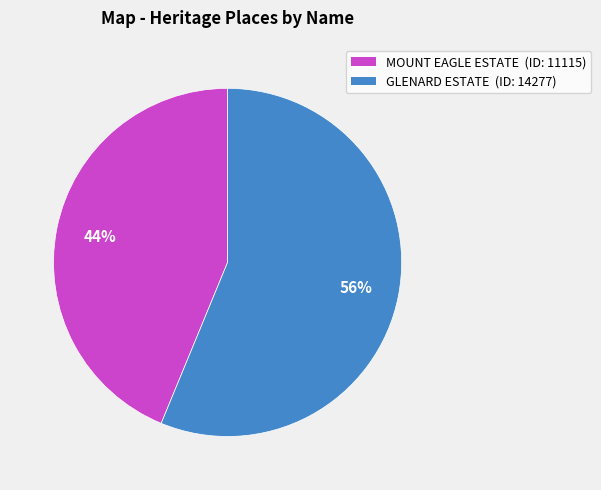

Rank the categories by value from highest to lowest.

GLENARD ESTATE, MOUNT EAGLE ESTATE